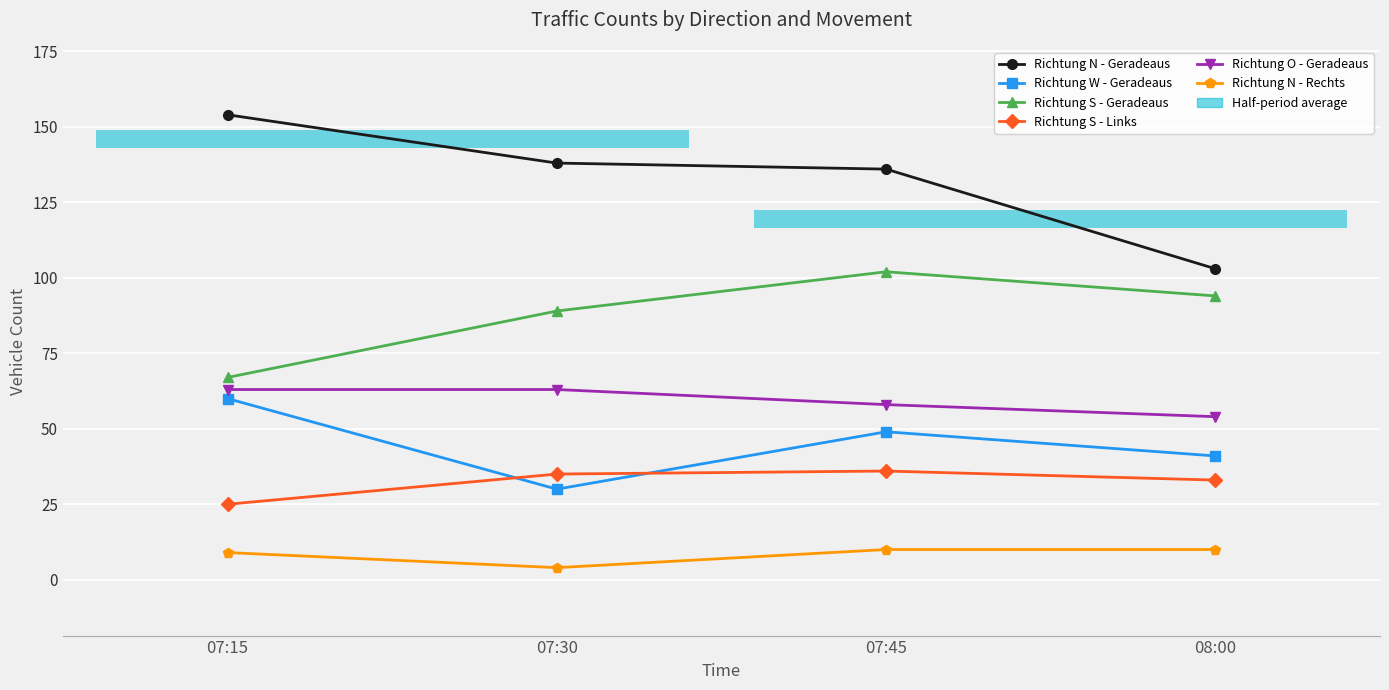

List the labels in order of Richtung N - Rechts value, largest first.

07:45, 08:00, 07:15, 07:30